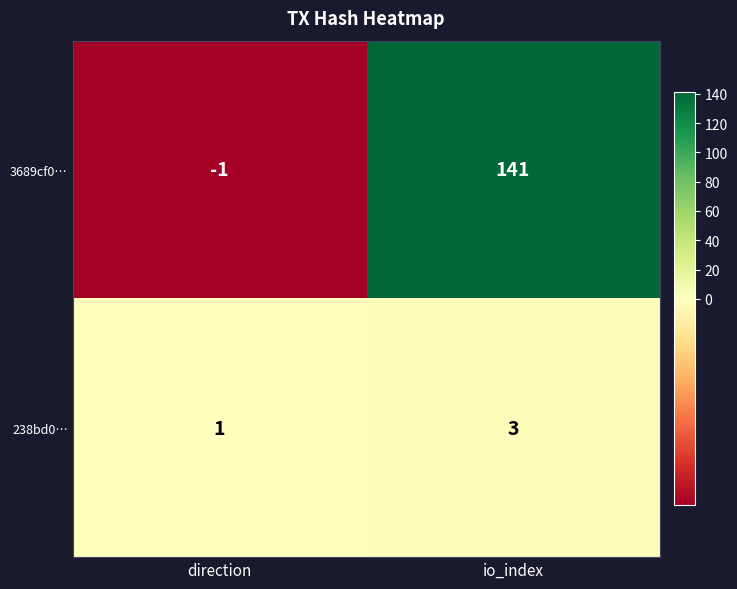

At which category is the sum across all series the highest?

io_index